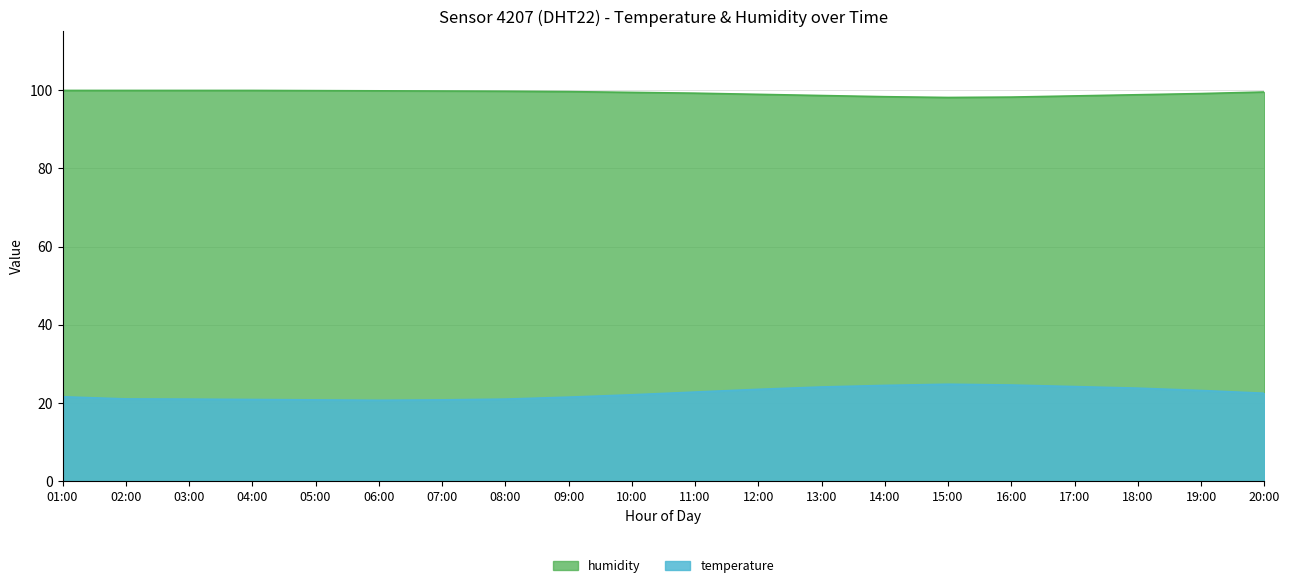

What is the label of the 8th point from the right?

13:00